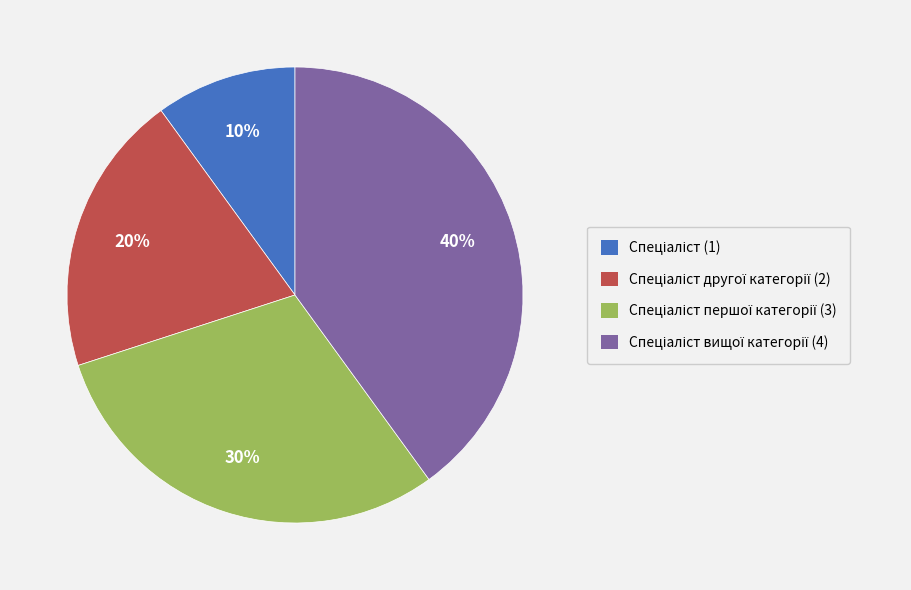

Is there a majority slice in this chart?

No